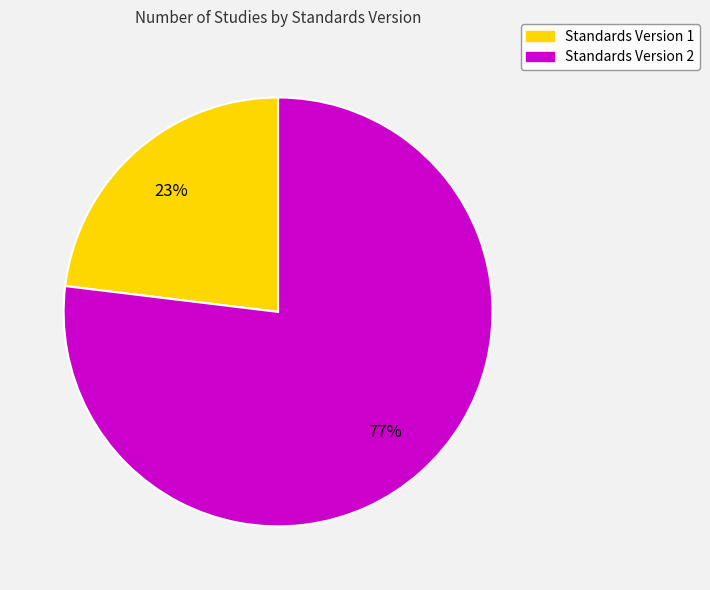

To the nearest percent, what is the average slice percentage?

50%